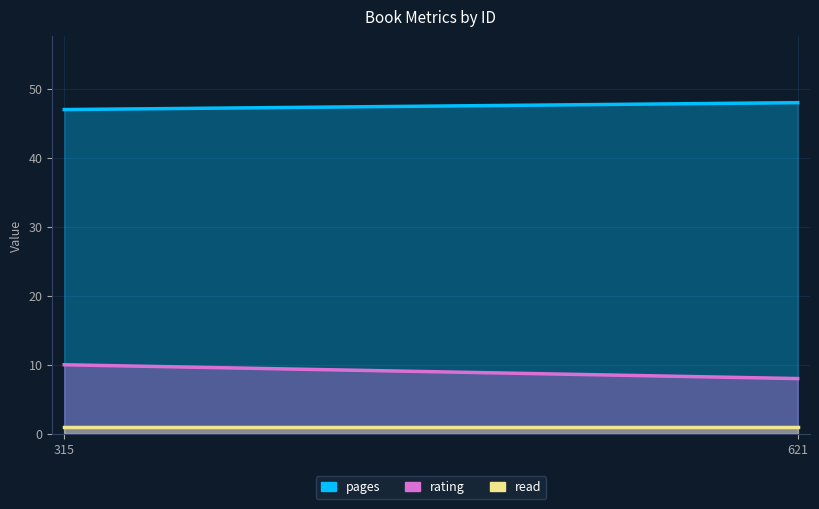

Rank the series by their maximum value, from lowest to highest.

read, rating, pages